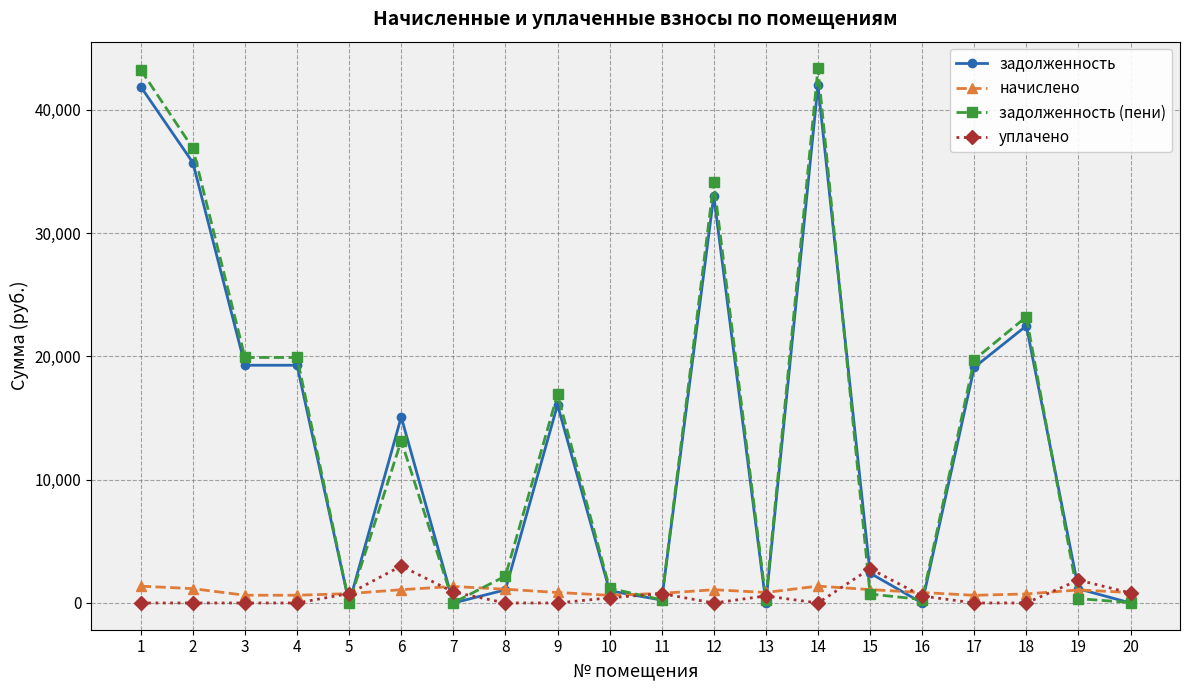

Rank the series by their maximum value, from lowest to highest.

начислено, уплачено, задолженность, задолженность (пени)